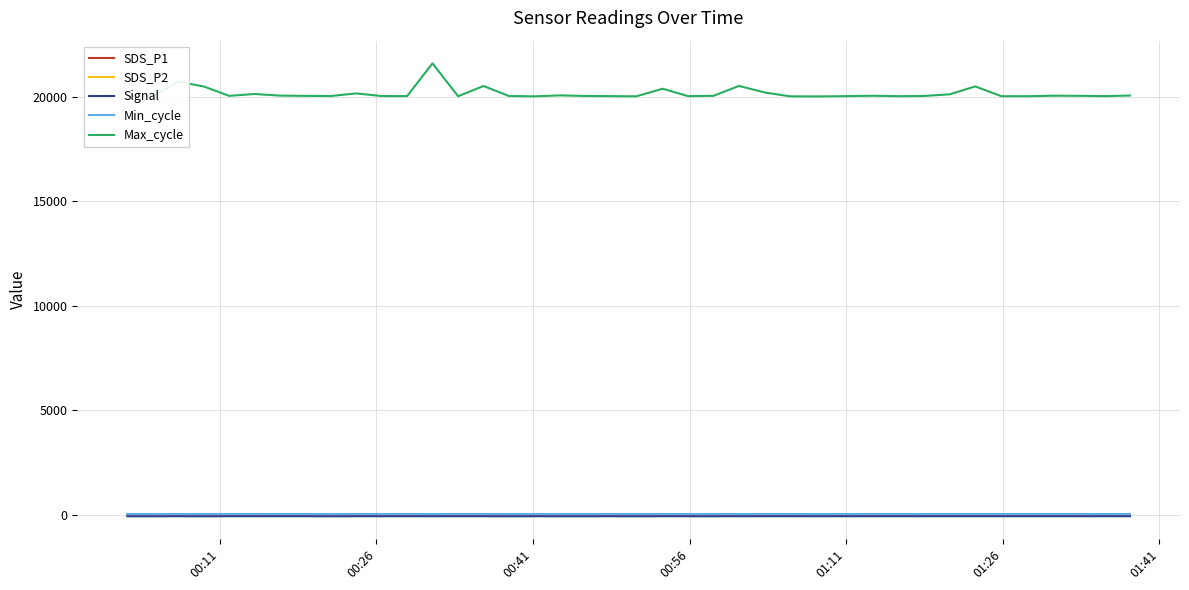

Which series has the largest range (max minus min)?

Max_cycle